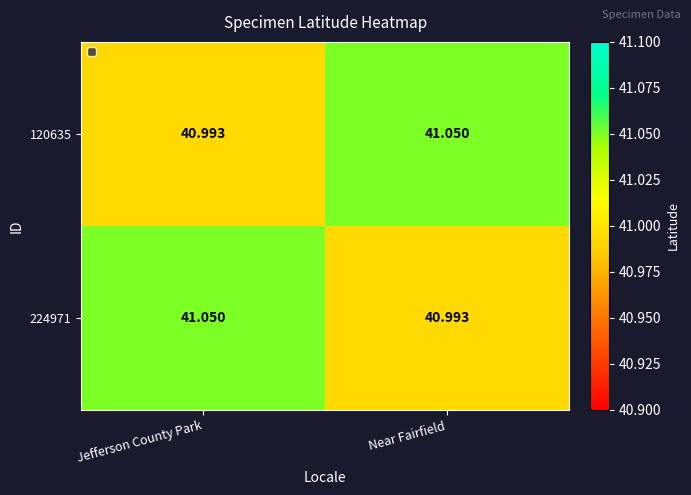

Rank the categories by 224971 value from lowest to highest.

Near Fairfield, Jefferson County Park